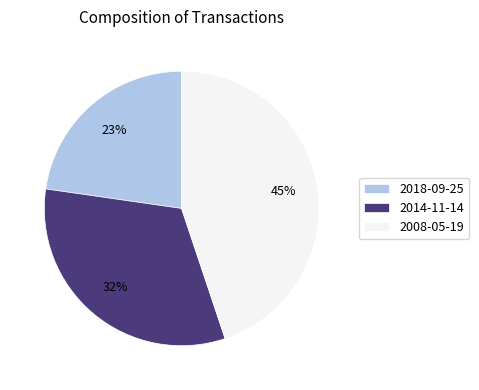

Which slice is the smallest?

2018-09-25